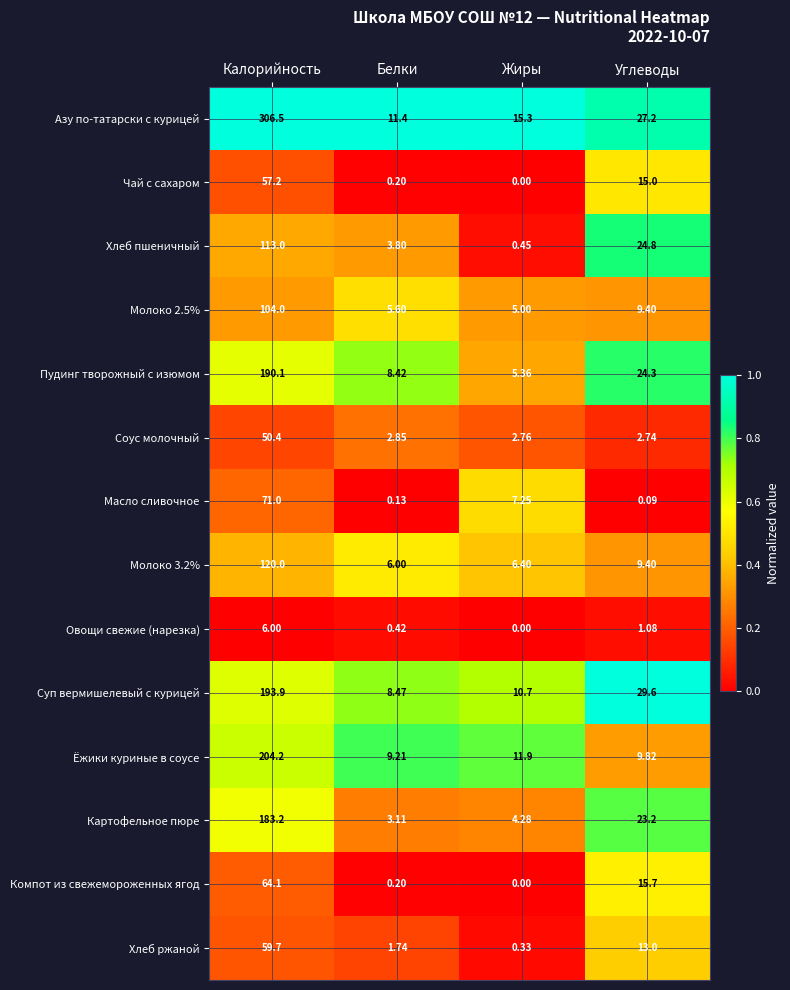

Rank the categories by Масло сливочное value from lowest to highest.

Углеводы, Белки, Жиры, Калорийность